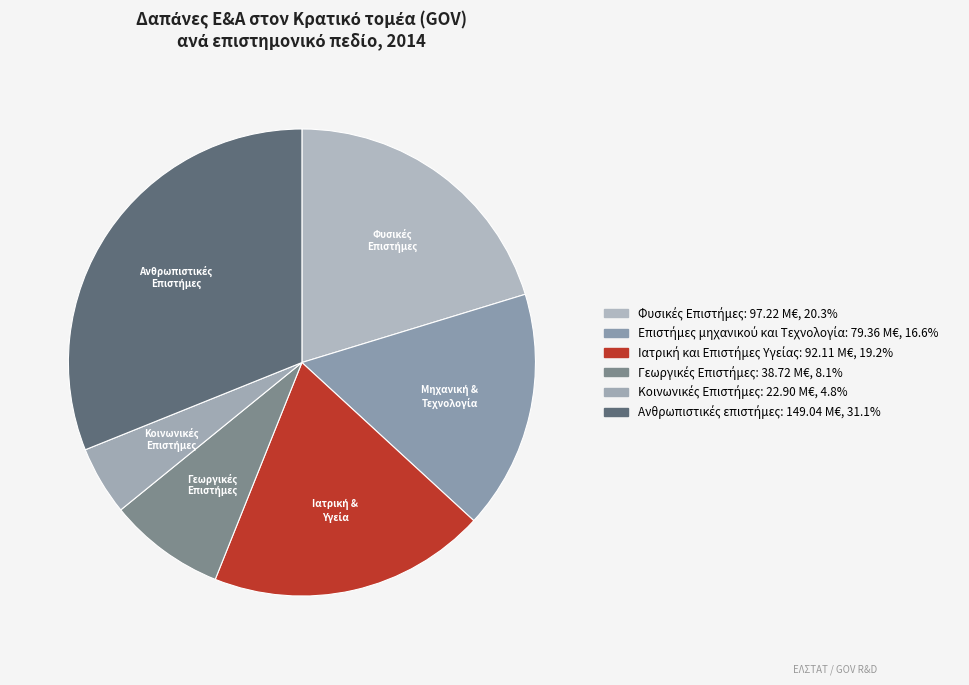

Count the number of slices in the pie.

6